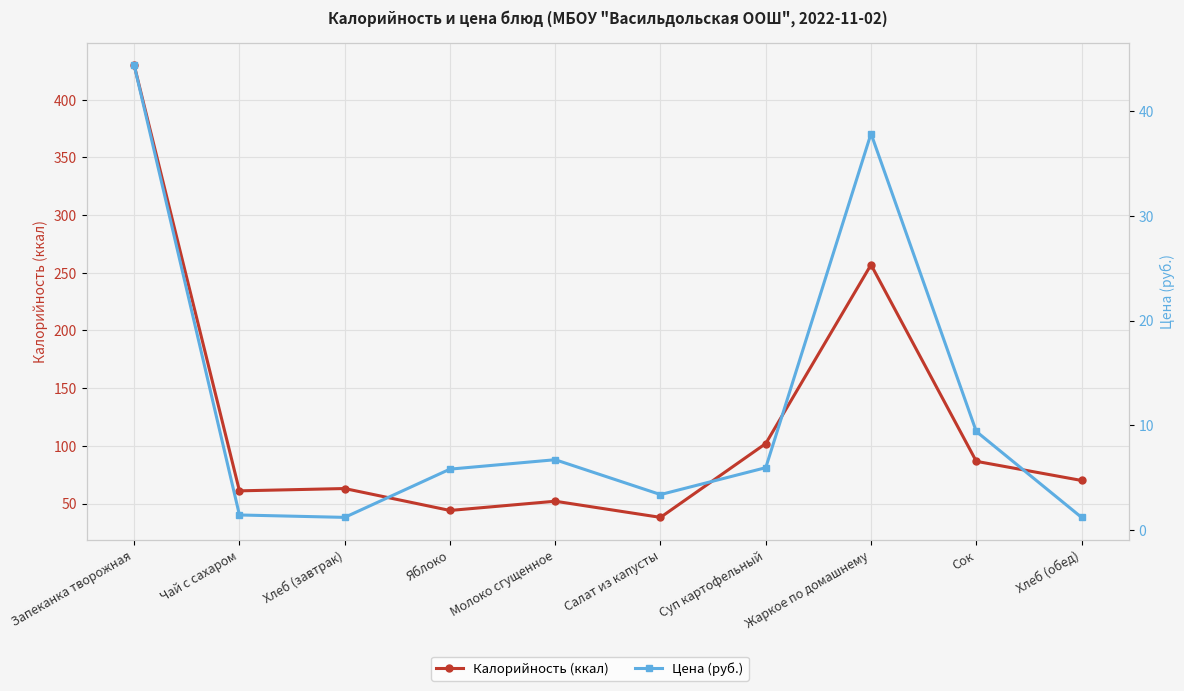

Reading right to left, extract all data points from this chart.

Калорийность (ккал): Хлеб (обед)=70.0	Сок=86.6	Жаркое по домашнему=257.0	Суп картофельный=102.0	Салат из капусты=38.0	Молоко сгущенное=52.0	Яблоко=44.0	Хлеб (завтрак)=63.0	Чай с сахаром=61.0	Запеканка творожная=430.0
Цена (руб.): Хлеб (обед)=1.2	Сок=9.4	Жаркое по домашнему=37.9	Суп картофельный=5.9	Салат из капусты=3.4	Молоко сгущенное=6.7	Яблоко=5.8	Хлеб (завтрак)=1.2	Чай с сахаром=1.4	Запеканка творожная=44.4